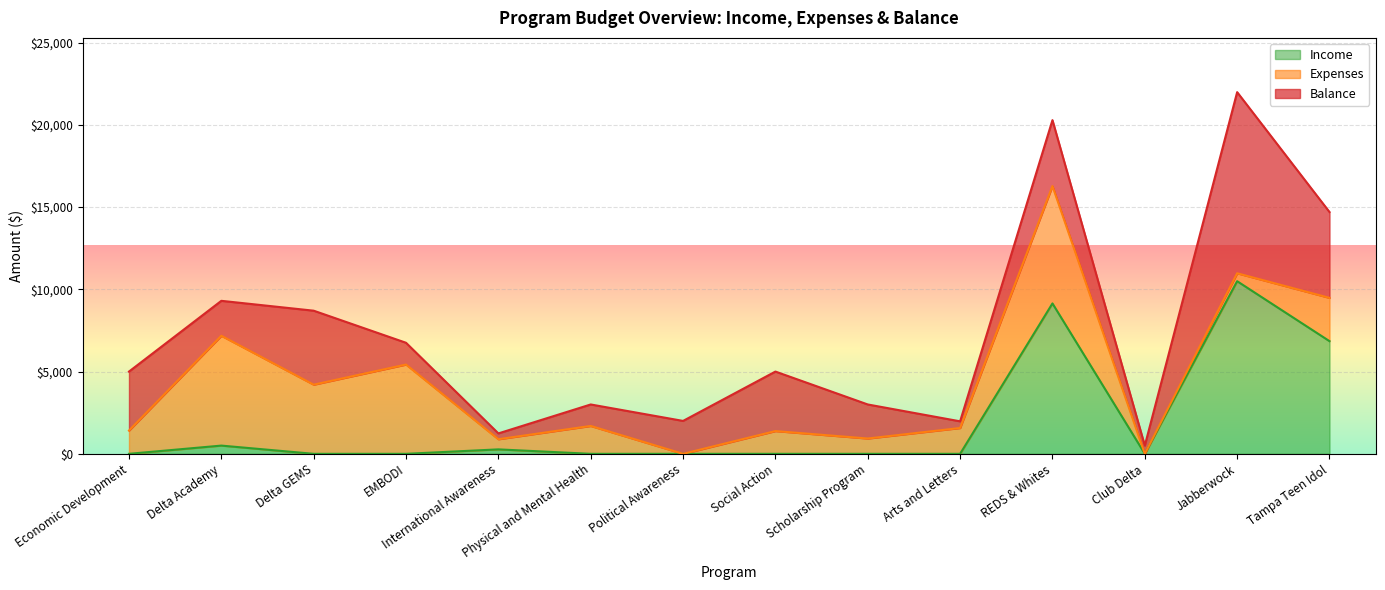

How many data points in Expenses are above 1568?

7